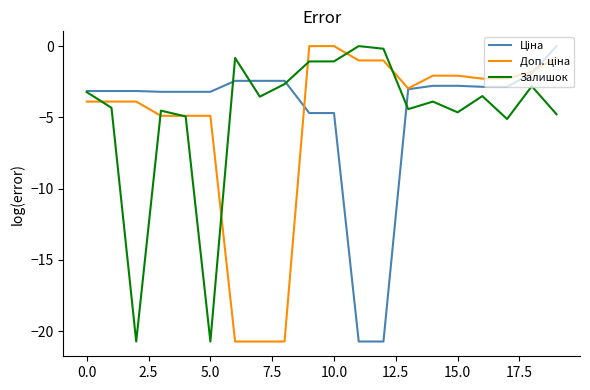

What is the smallest value displayed?

-20.7